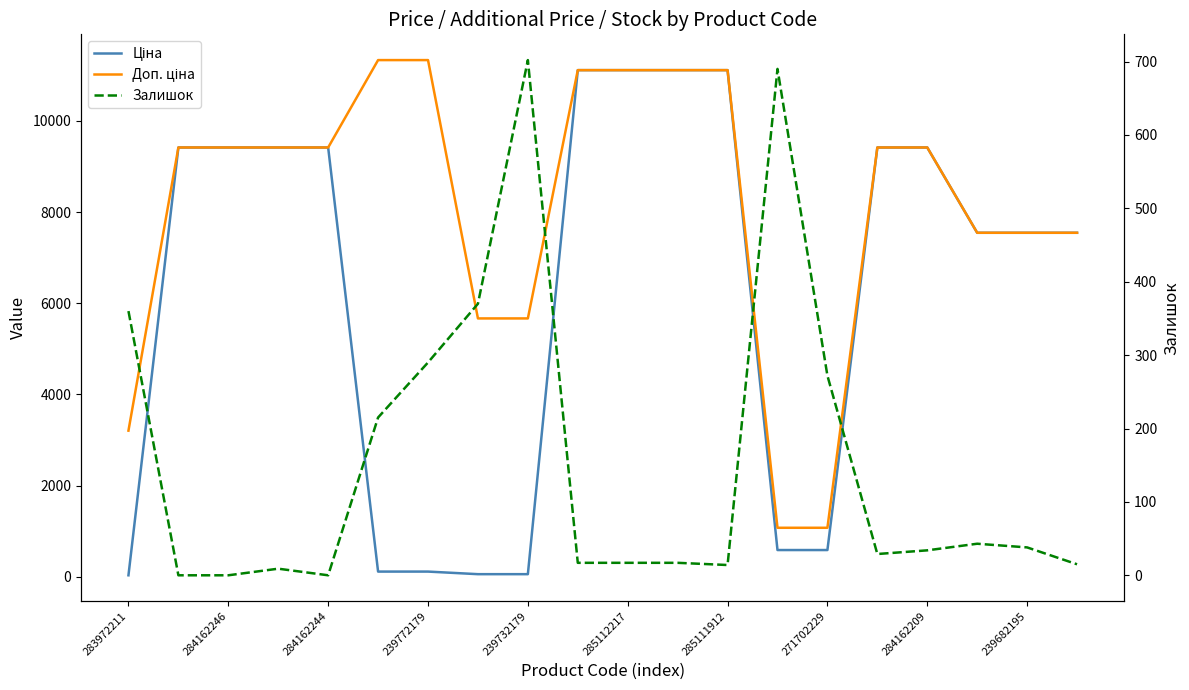

Where is Залишок nearest to the value 351?

283972211